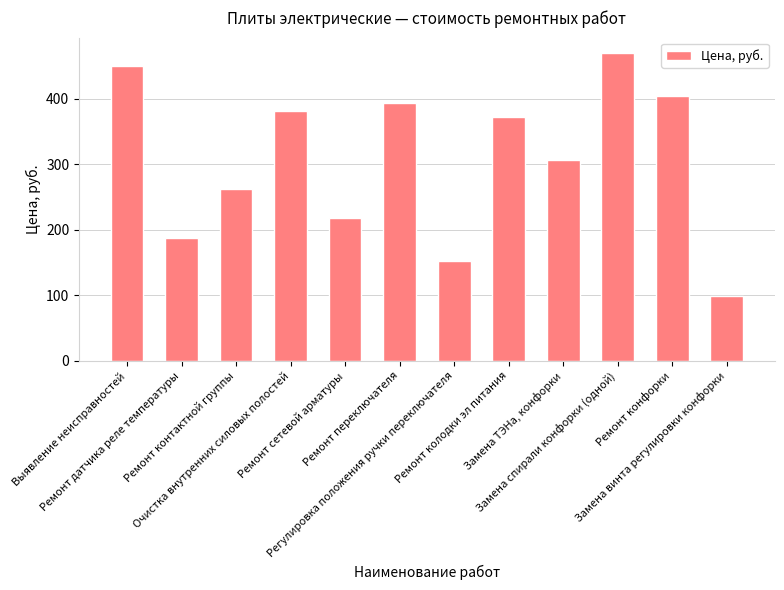

Rank the categories by value from lowest to highest.

Замена винта регулировки конфорки, Регулировка положения ручки переключателя, Ремонт датчика реле температуры, Ремонт сетевой арматуры, Ремонт контактной группы, Замена ТЭНа, конфорки, Ремонт колодки эл питания, Очистка внутренних силовых полостей, Ремонт переключателя, Ремонт конфорки, Выявление неисправностей, Замена спирали конфорки (одной)